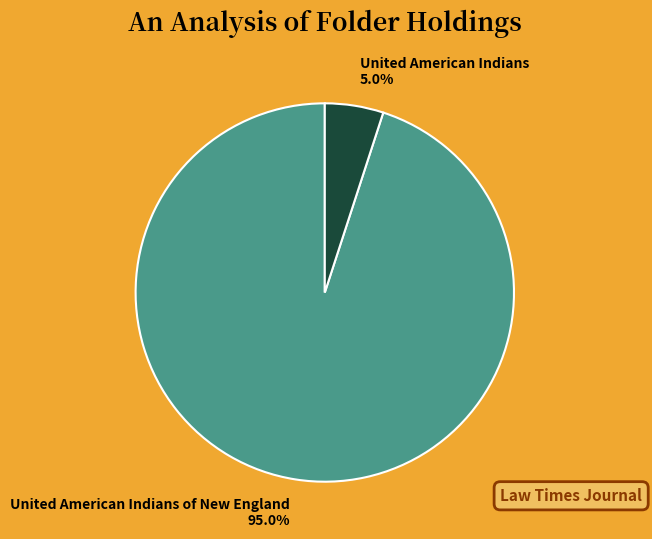

Combined, what portion of the pie is United American Indians and United American Indians of New England?

100.0%